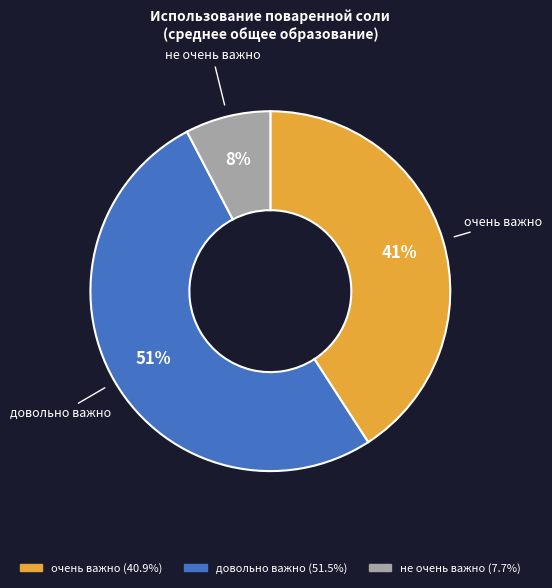

True or false: очень важно accounts for 41% of the total.

True